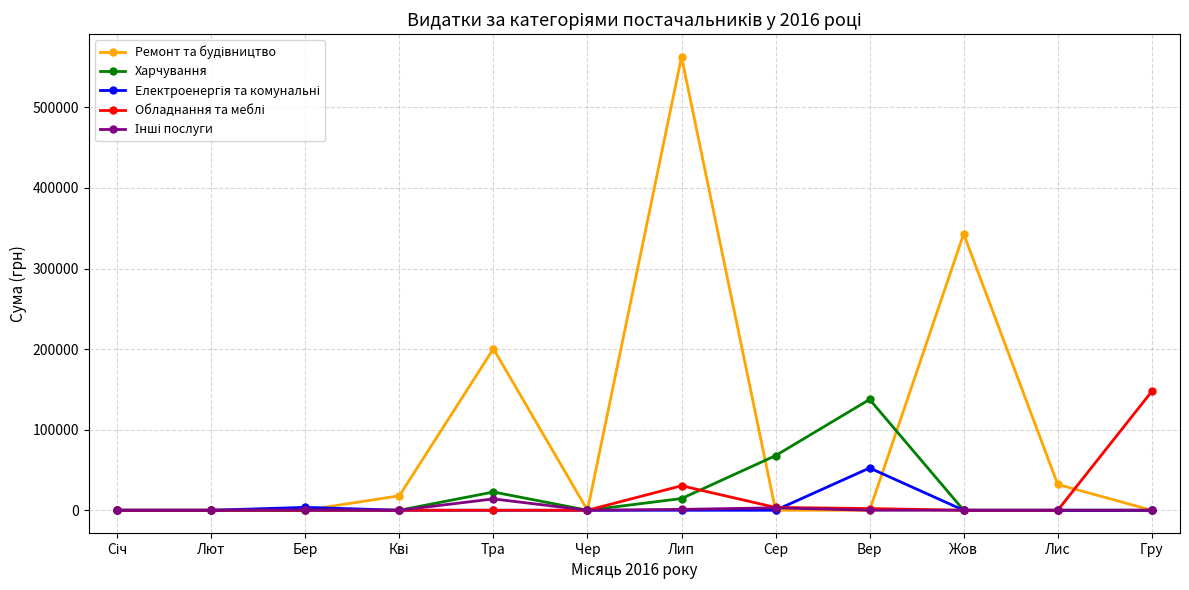

Which label corresponds to the largest value in the chart?

Лип